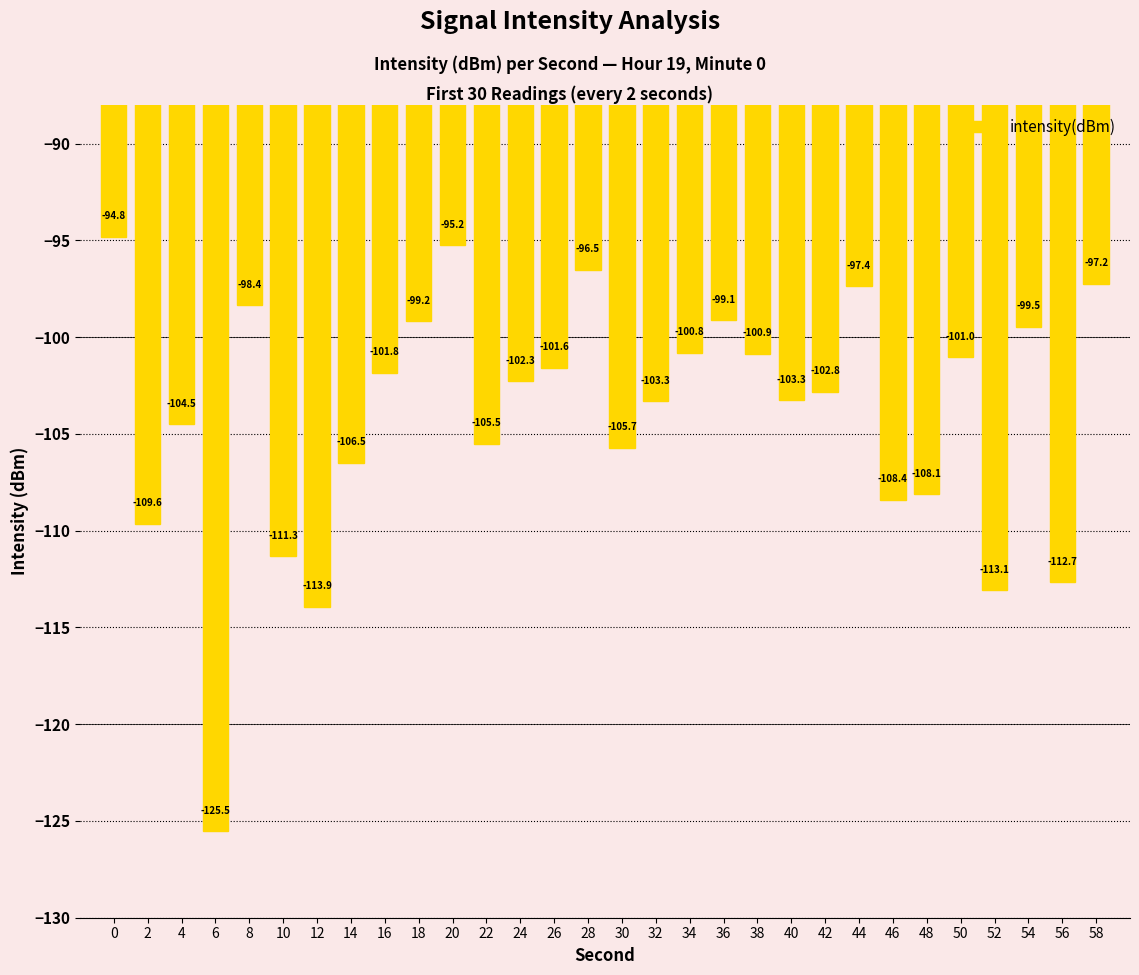

Where is the data nearest to the value -110?

2